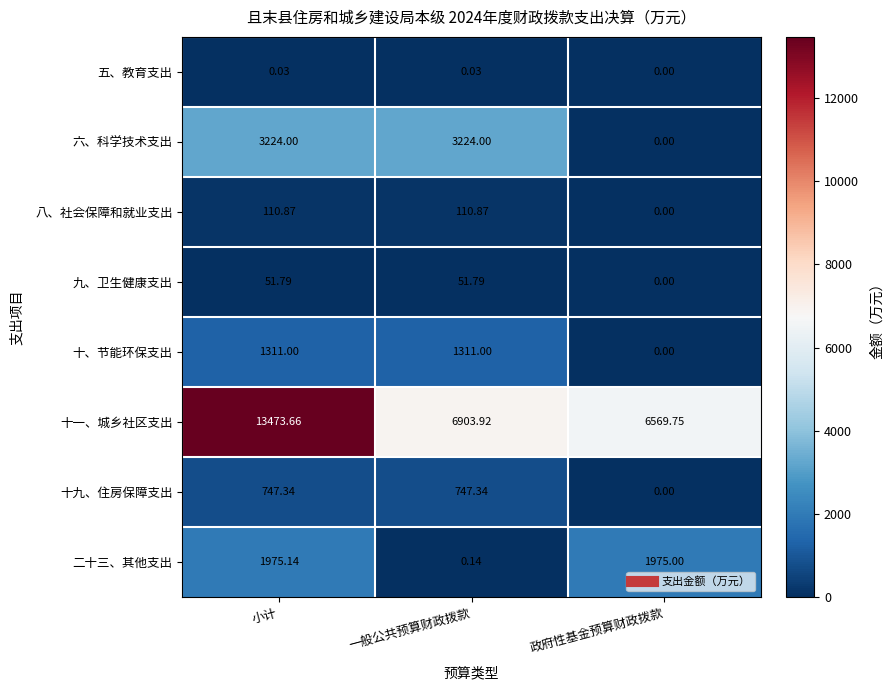

How many categories are shown in the chart?

3